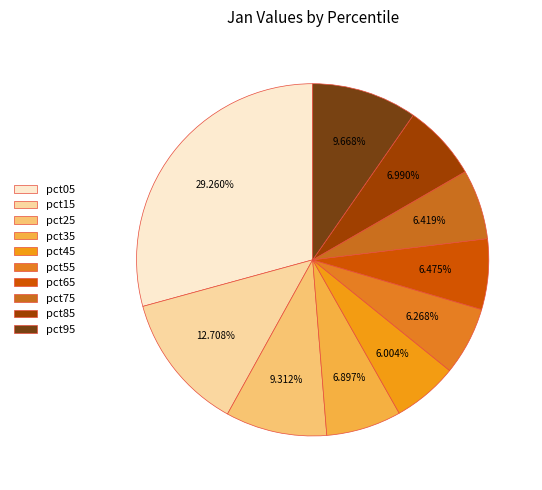

Rank the categories by value from highest to lowest.

pct05, pct15, pct95, pct25, pct85, pct35, pct65, pct75, pct55, pct45